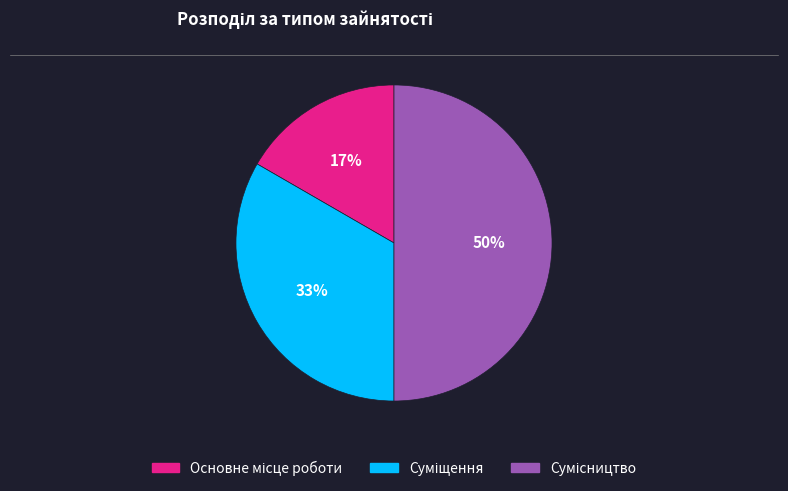

To the nearest percent, what is the average slice percentage?

33%